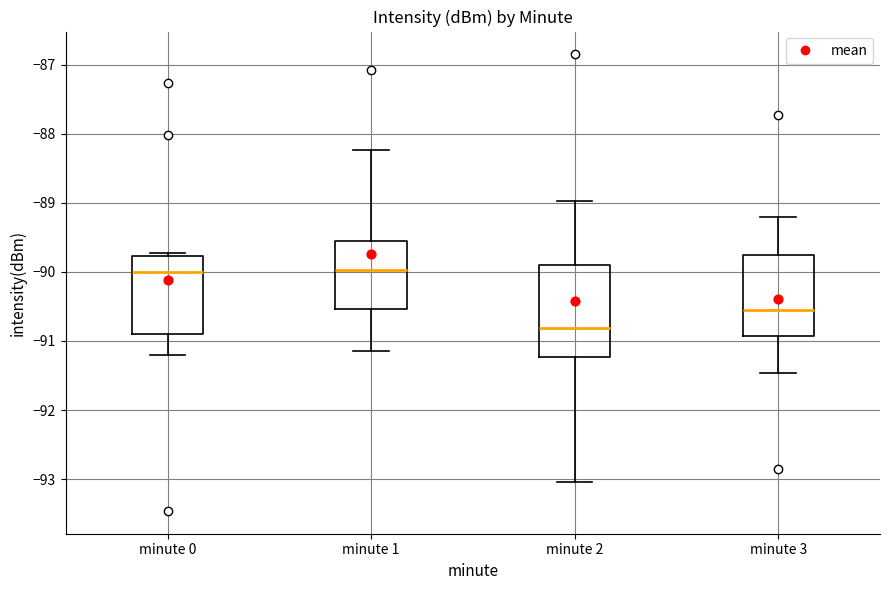

Which box is the tallest, from its lower edge to its upper edge?

minute 2